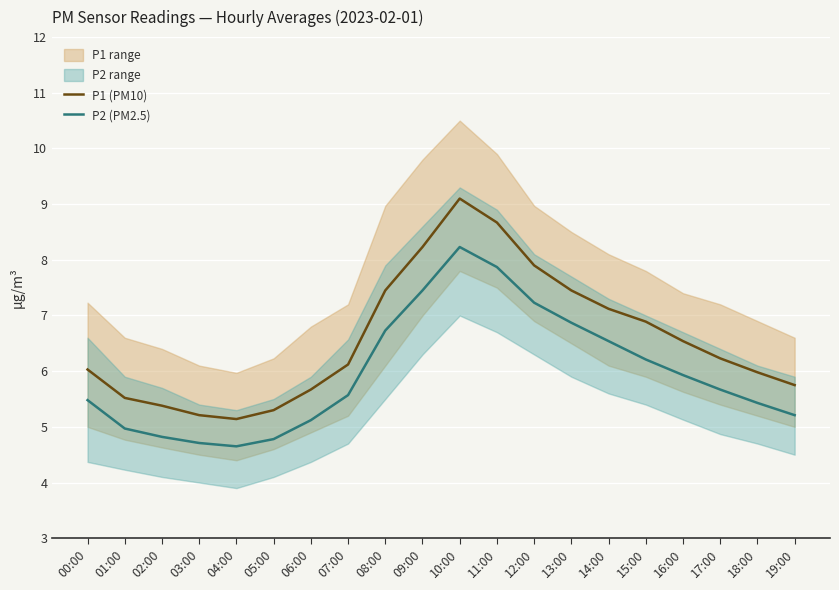

Is it true that P2 (PM2.5) equals 5.4 at 18:00?

True